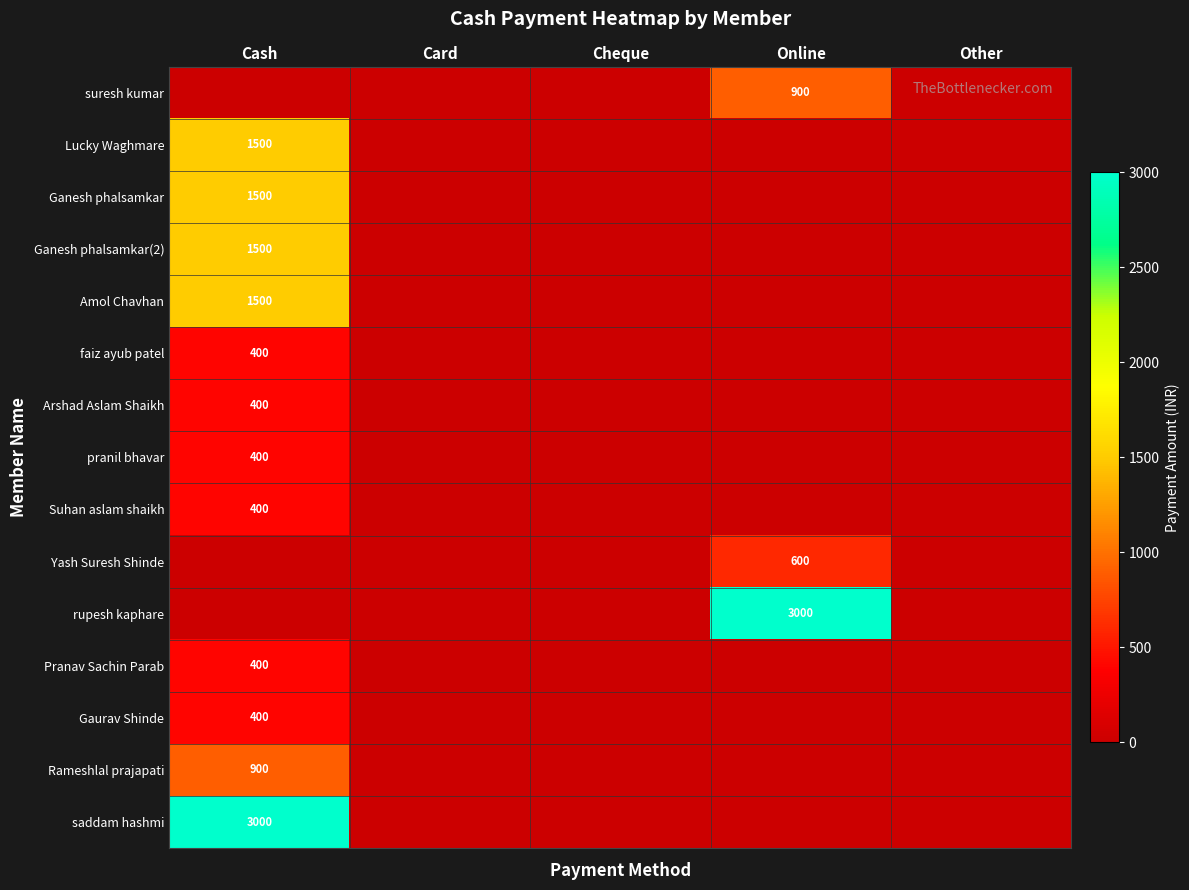

Is it true that Arshad Aslam Shaikh equals 87 at Cash?

False